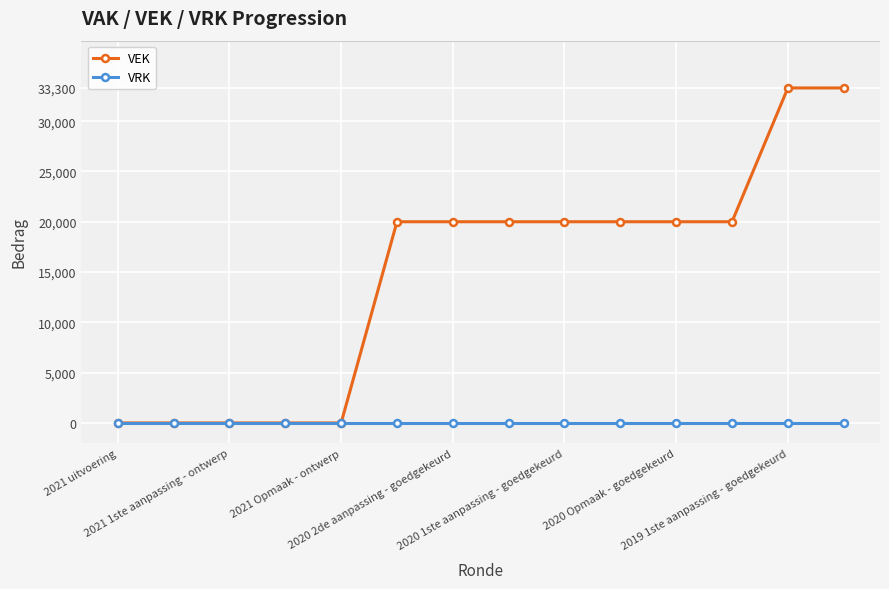

How many lines are shown in the chart?

2